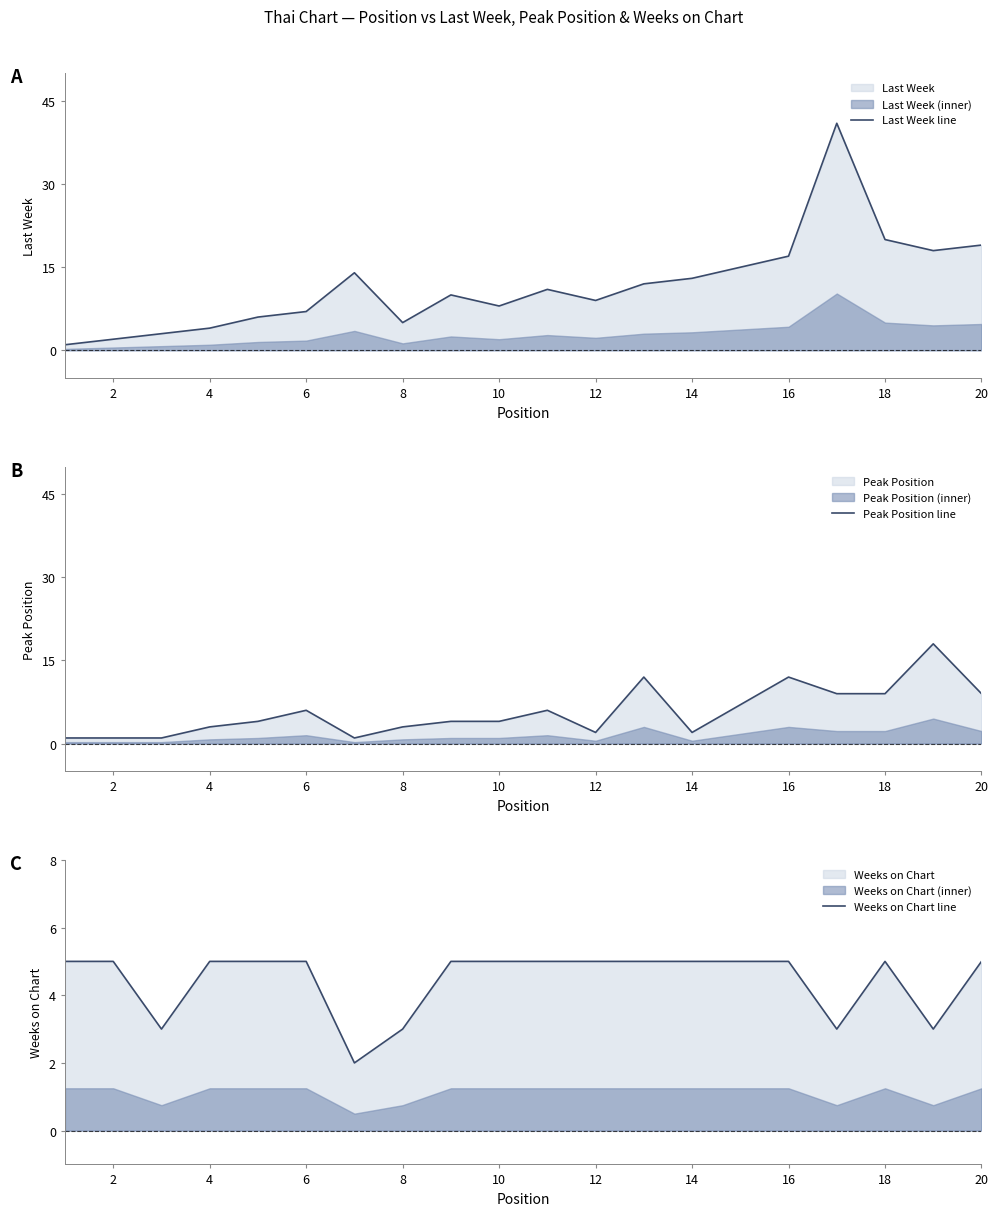

What are all the series names shown in the legend?

Last Week line, Peak Position line, Weeks on Chart line